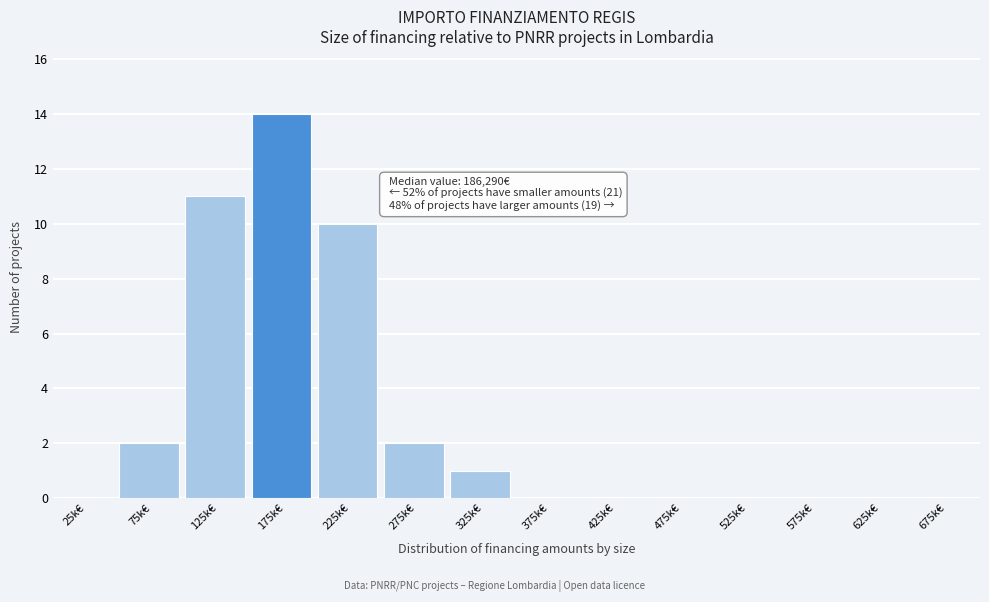

Reading left to right, extract all data points from this chart.

25k€=0	75k€=2	125k€=11	175k€=14	225k€=10	275k€=2	325k€=1	375k€=0	425k€=0	475k€=0	525k€=0	575k€=0	625k€=0	675k€=0